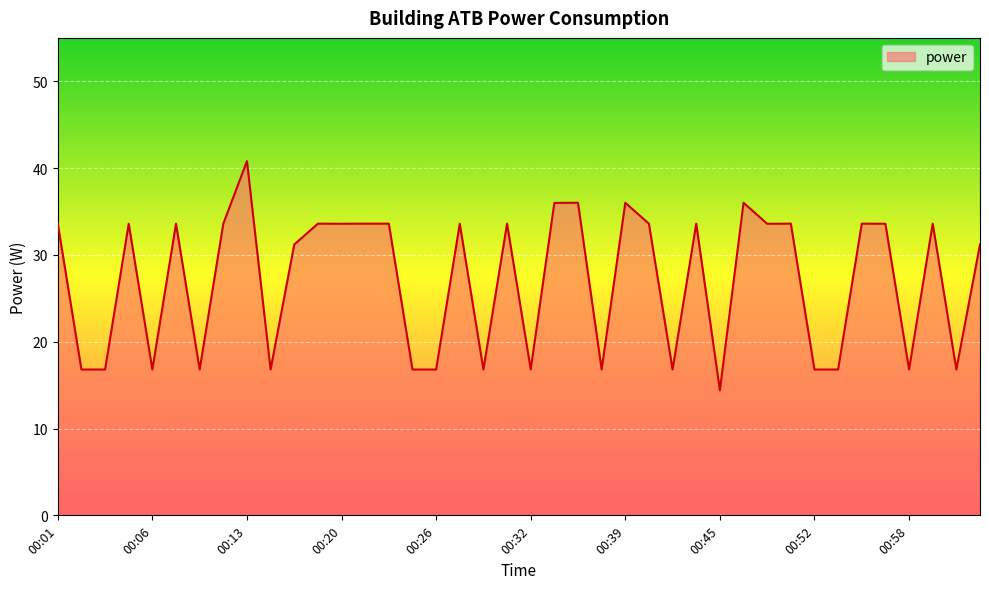

What is the minimum value shown in the chart?

14.4